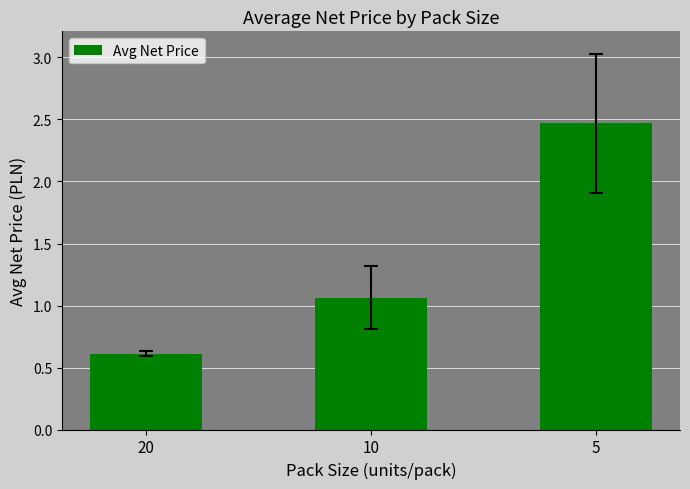

Is it true that the value at 5 is 1.3?

False